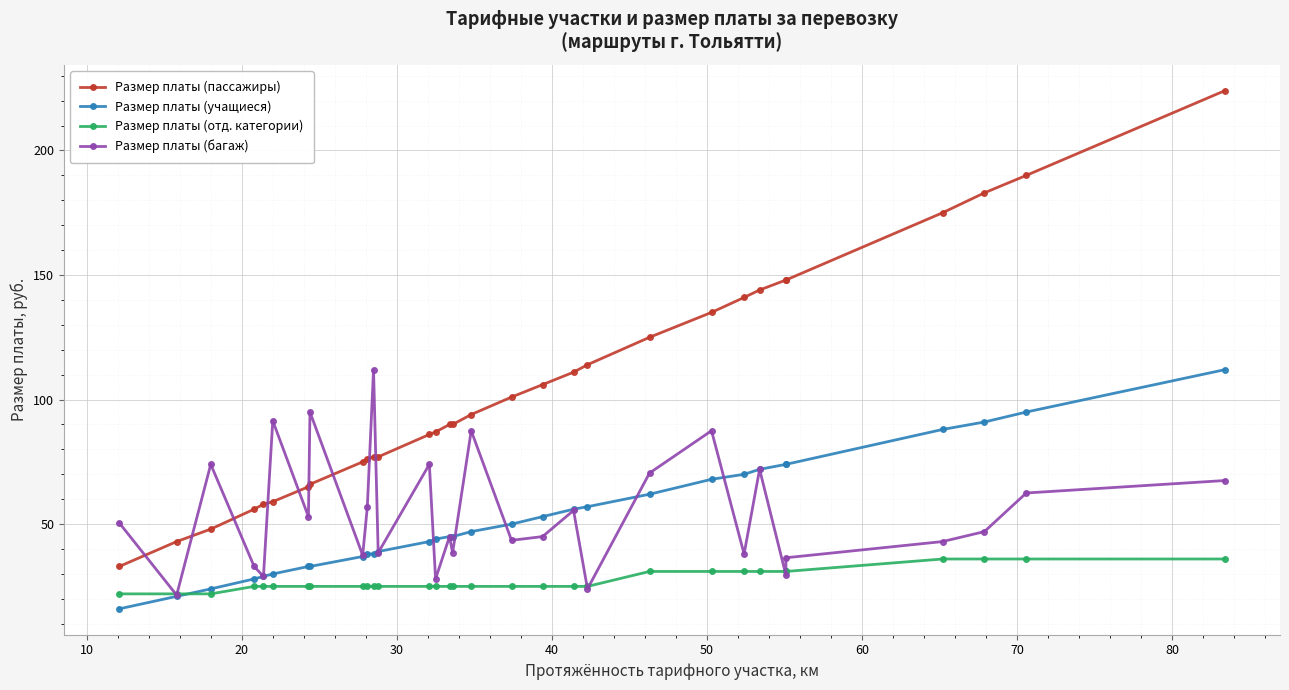

Reading right to left, list all the values displayed in this chart.

Размер платы (пассажиры): 224.0	190.0	183.0	175.0	148.0	148.0	144.0	141.0	135.0	125.0	114.0	111.0	106.0	101.0	94.0	90.0	90.0	87.0	86.0	77.0	77.0	76.0	75.0	66.0	65.0	59.0	58.0	56.0	48.0	43.0	33.0
Размер платы (учащиеся): 112.0	95.0	91.0	88.0	74.0	74.0	72.0	70.0	68.0	62.0	57.0	56.0	53.0	50.0	47.0	45.0	45.0	44.0	43.0	39.0	38.0	38.0	37.0	33.0	33.0	30.0	29.0	28.0	24.0	21.0	16.0
Размер платы (отд. категории): 36.0	36.0	36.0	36.0	31.0	31.0	31.0	31.0	31.0	31.0	25.0	25.0	25.0	25.0	25.0	25.0	25.0	25.0	25.0	25.0	25.0	25.0	25.0	25.0	25.0	25.0	25.0	25.0	22.0	22.0	22.0
Размер платы (багаж): 67.5	62.5	47.0	43.0	36.5	29.5	72.0	38.0	87.5	70.5	24.0	55.5	45.0	43.5	87.5	38.5	45.0	28.0	74.0	38.5	112.0	57.0	37.5	95.0	53.0	91.5	29.0	33.0	74.0	21.5	50.5